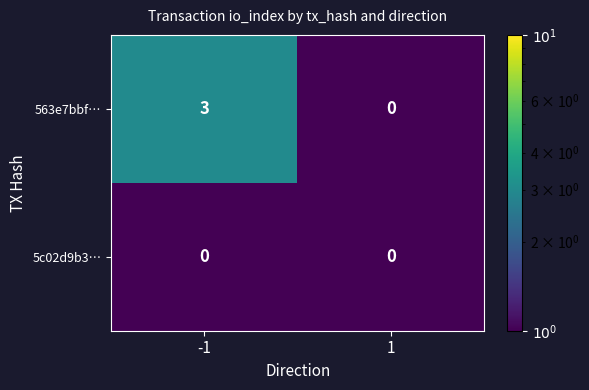

List the series in order of their peak value, lowest first.

5c02d9b3…, 563e7bbf…